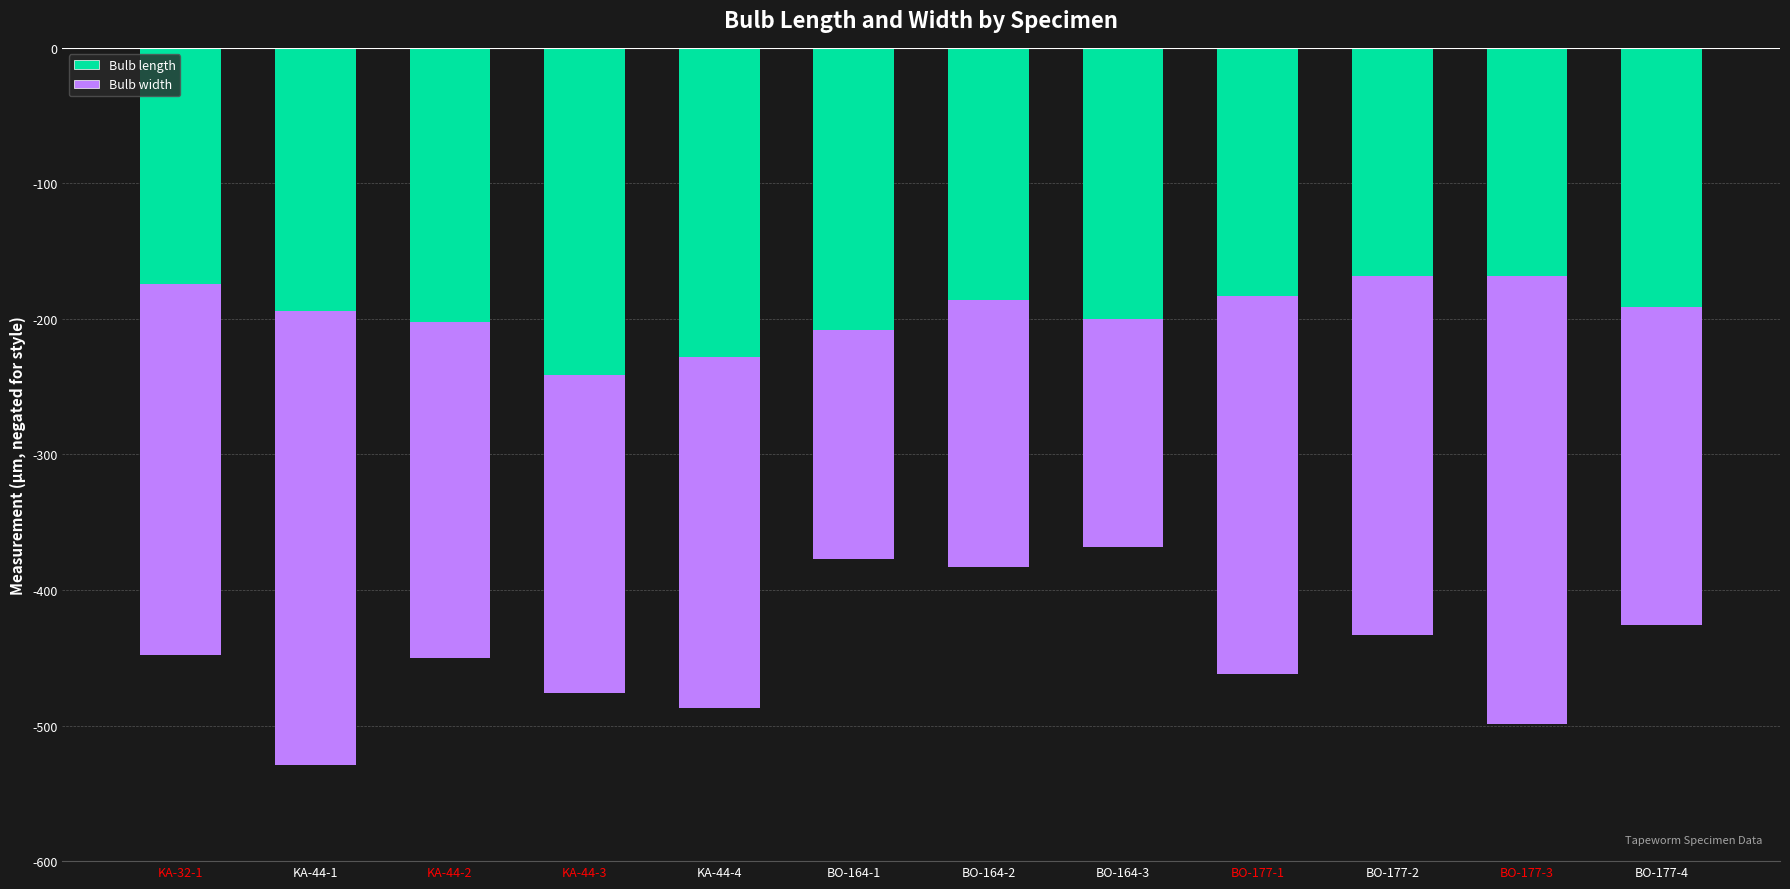

At which label does Bulb length reach its peak?

BO-177-2